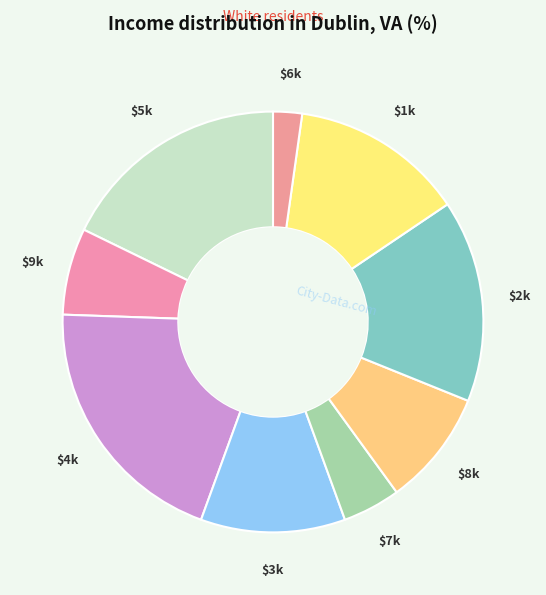

To the nearest percent, what is the average slice percentage?

11%